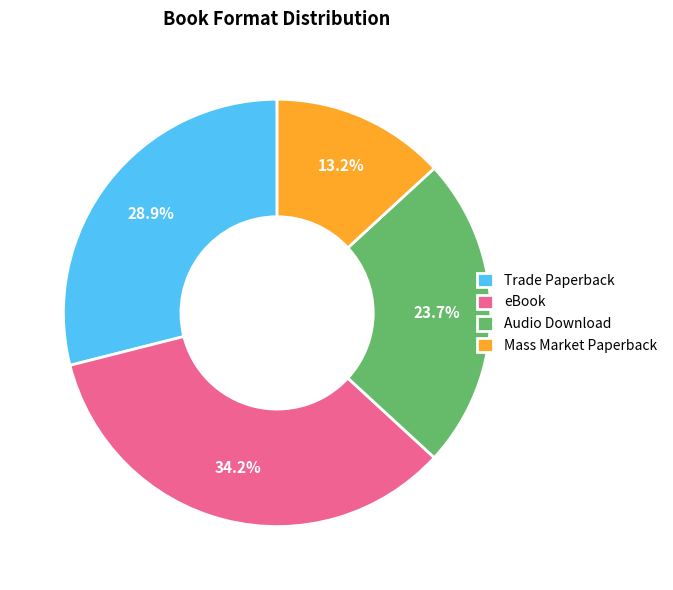

What portion of the pie excludes eBook?

65.8%